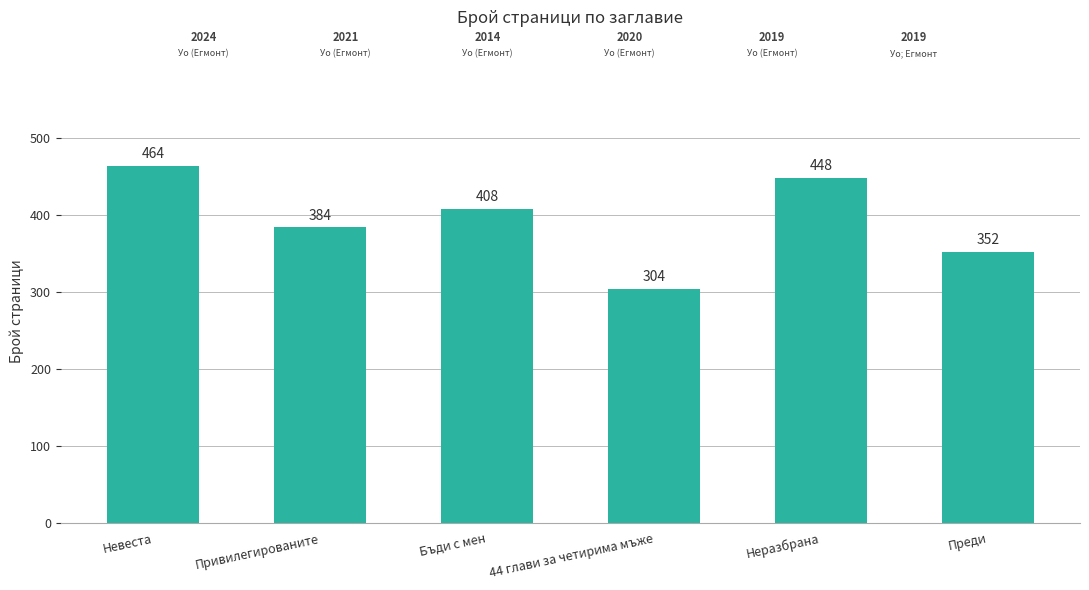

What position from the left is Преди?

6